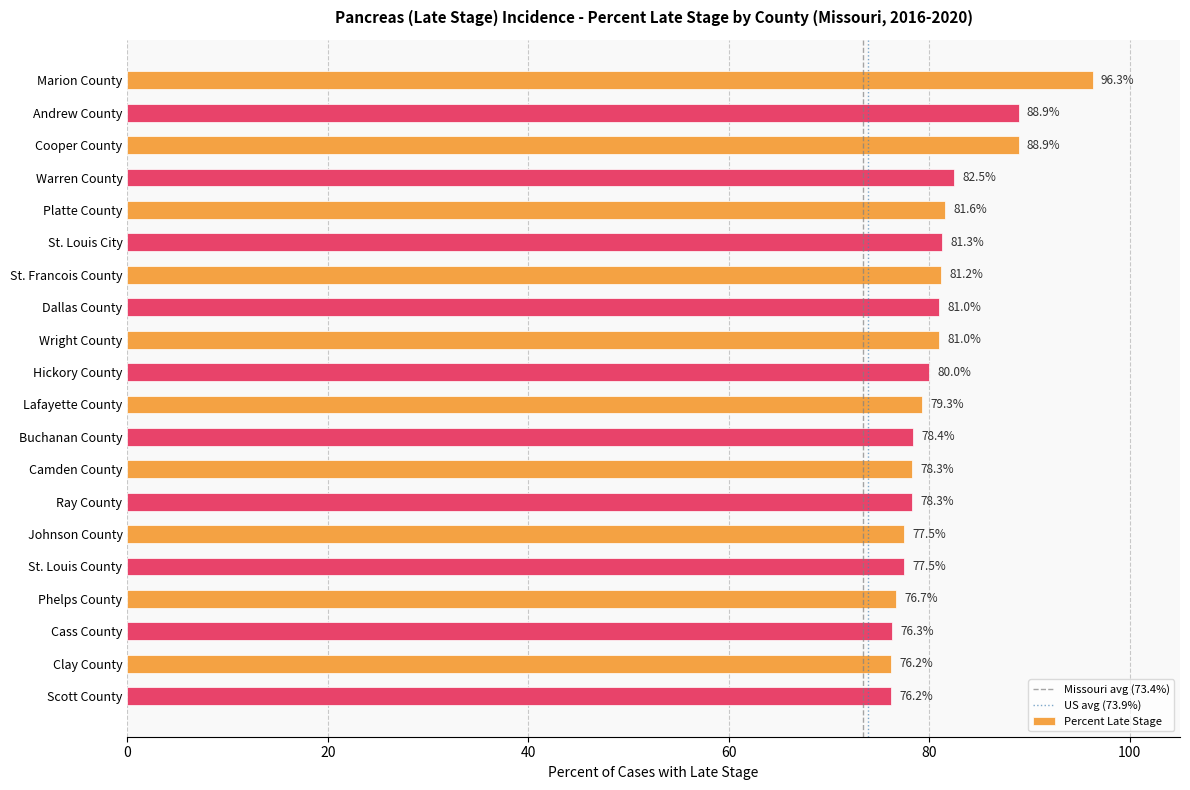

What is the difference between the values at Marion County and Wright County?

15.3